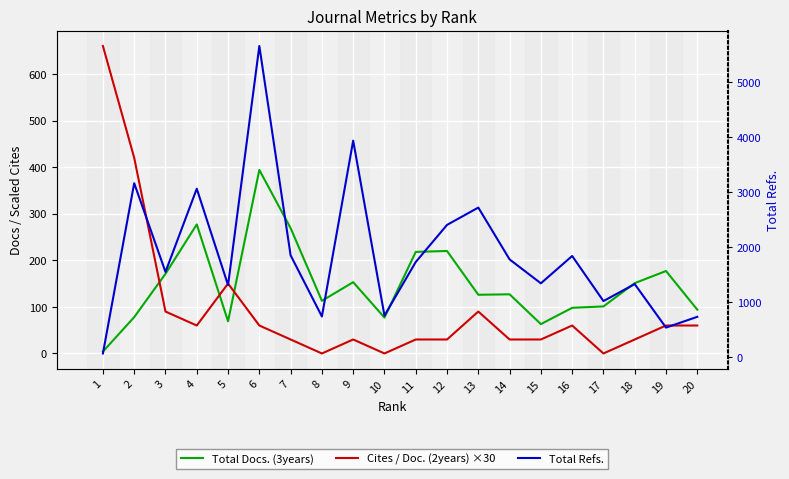

What is the difference between the maximum and minimum values in the Total Refs. series?

5589